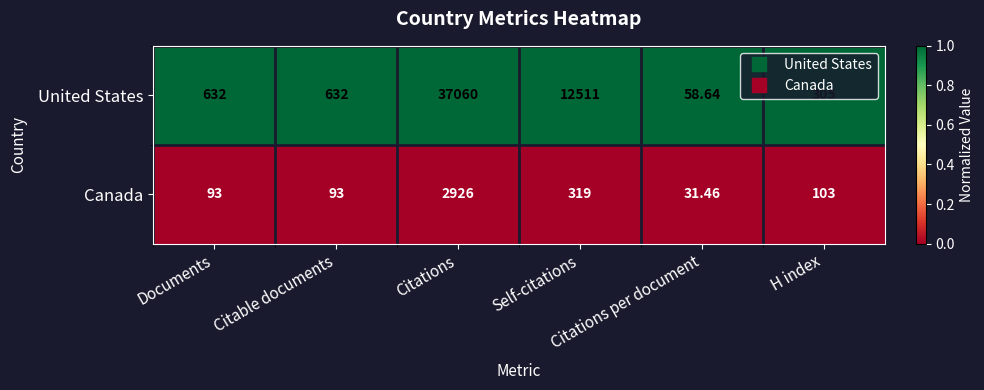

At which category is the sum across all series the highest?

Citations